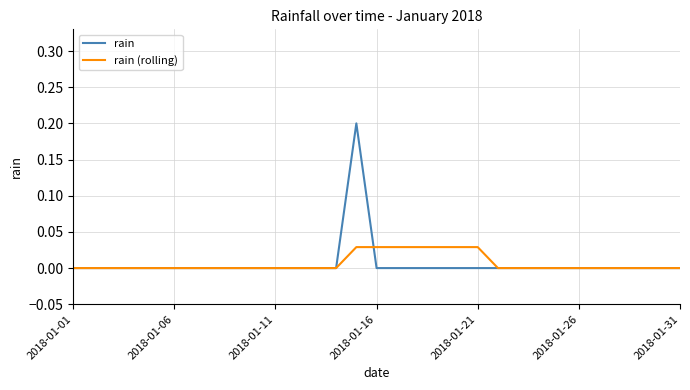

Rank the series by their maximum value, from highest to lowest.

rain, rain (rolling)